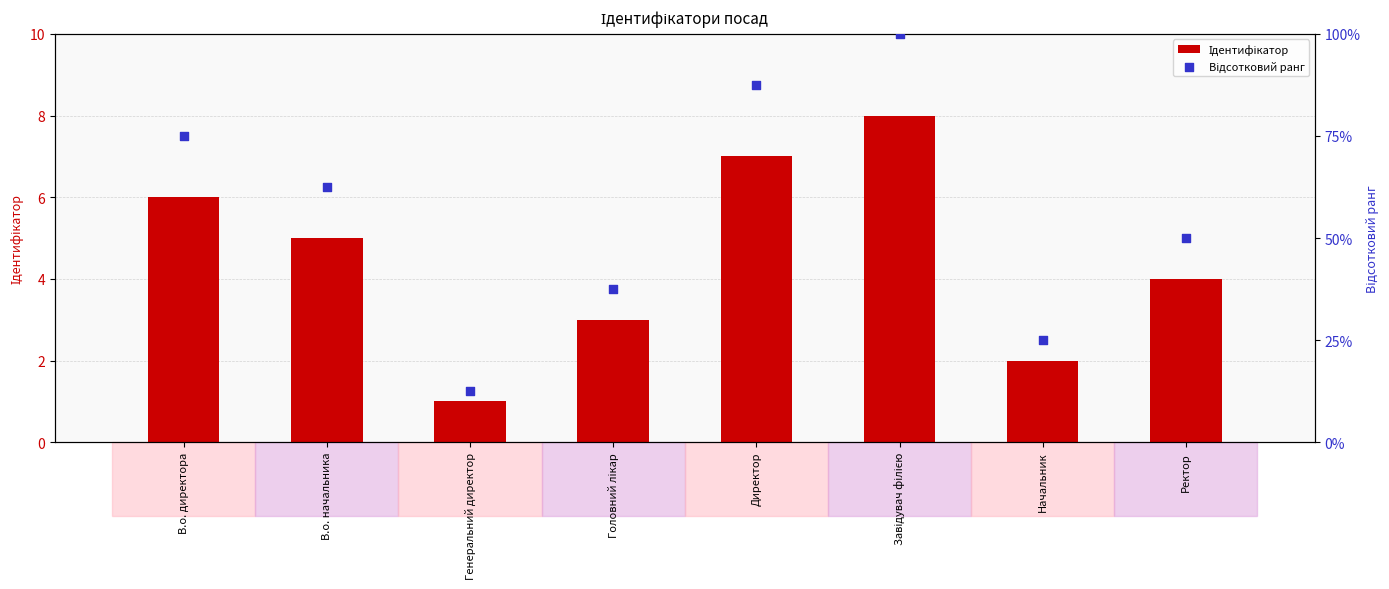

What are all the series names shown in the legend?

Ідентифікатор, Відсотковий ранг